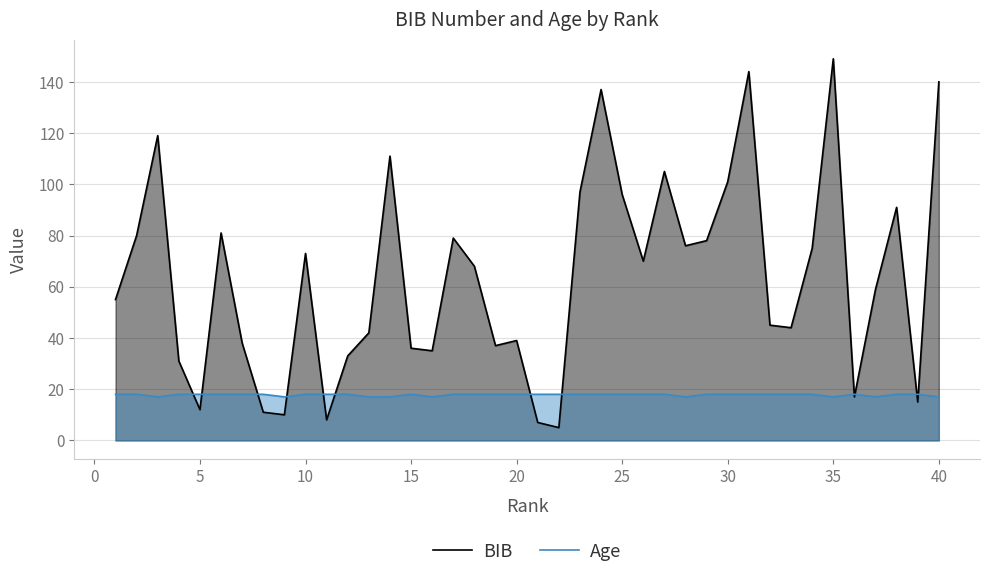

At 25, list the series in order from largest to smallest.

BIB, Age